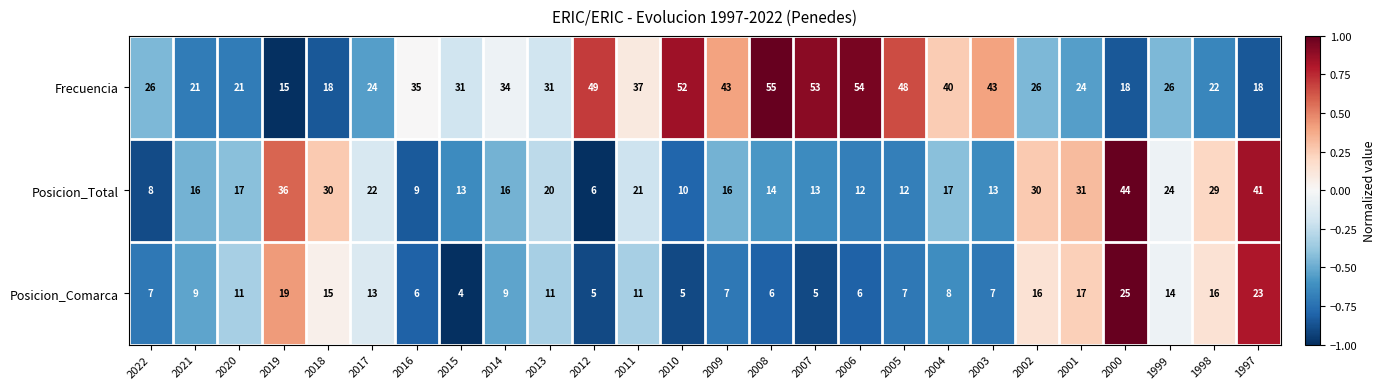

The Posicion_Comarca series shows 3 at 2007. True or false?

False